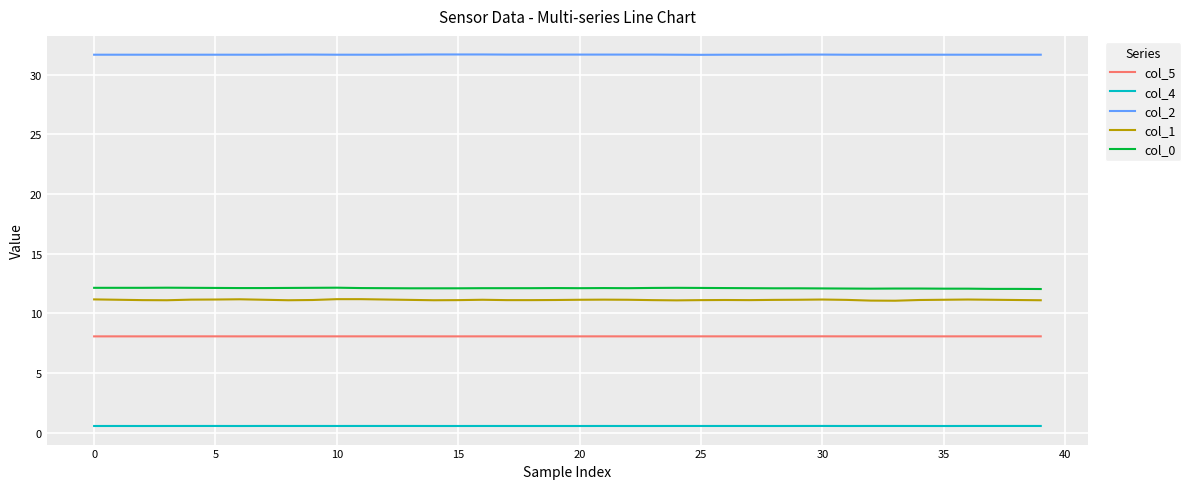

What is the maximum value shown in the chart?

31.7